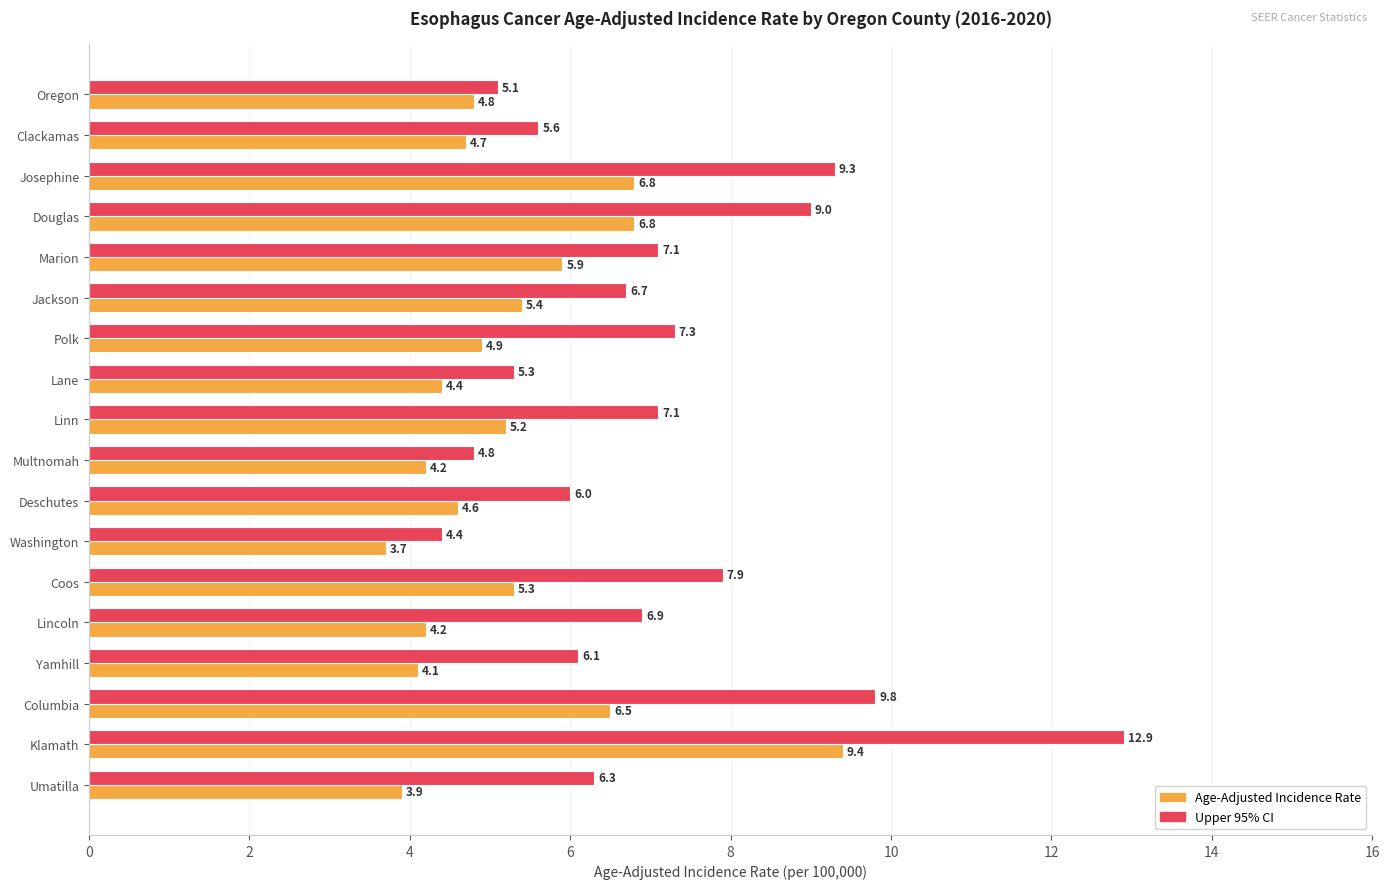

Is the value of Upper 95% CI at Clackamas greater than the value of Age-Adjusted Incidence Rate at Lincoln?

Yes